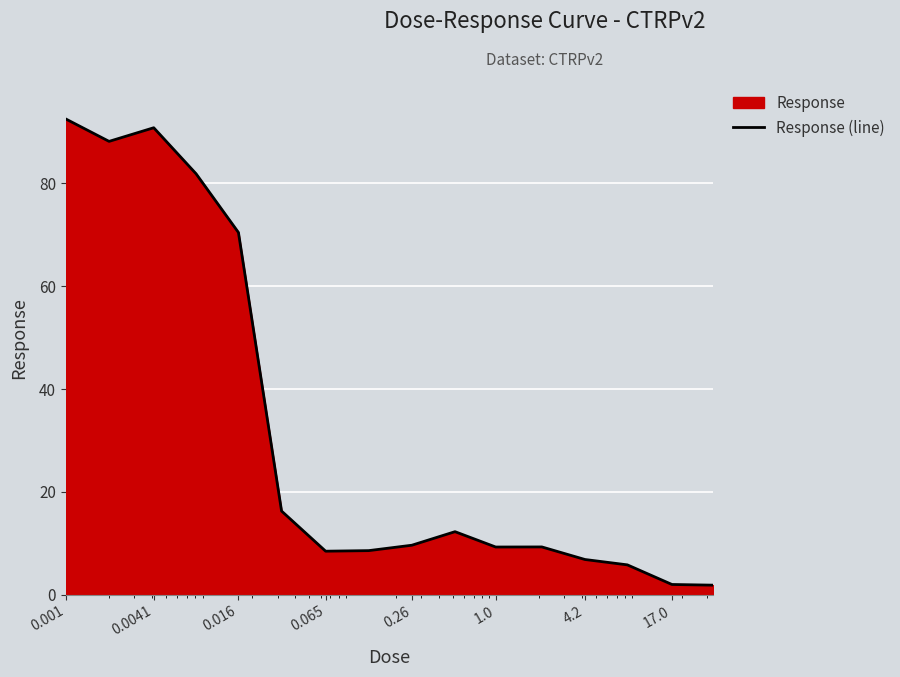

What is the difference between the maximum and minimum values?

90.6